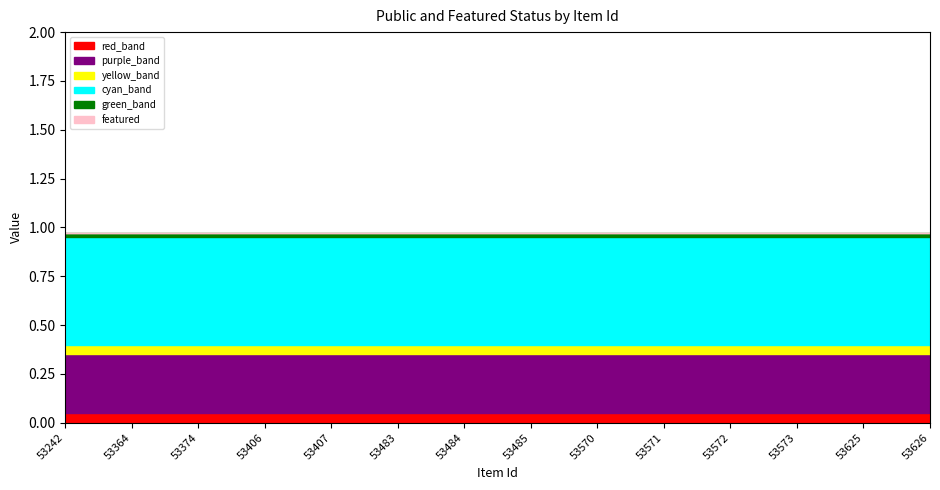

At which label does public reach its minimum?

53242